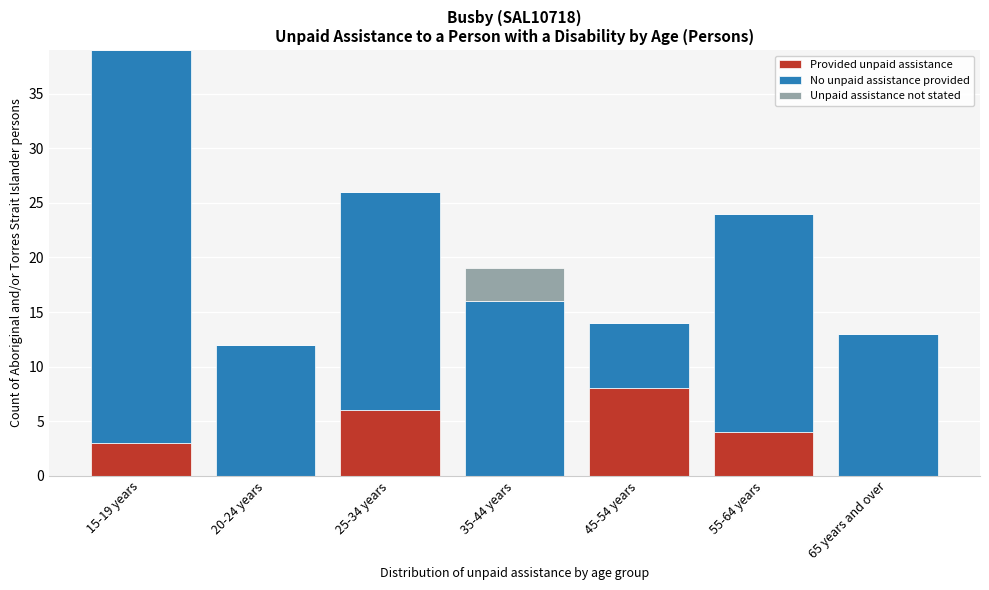

Reading left to right, what are the values for Provided unpaid assistance?

15-19 years=3	20-24 years=0	25-34 years=6	35-44 years=0	45-54 years=8	55-64 years=4	65 years and over=0